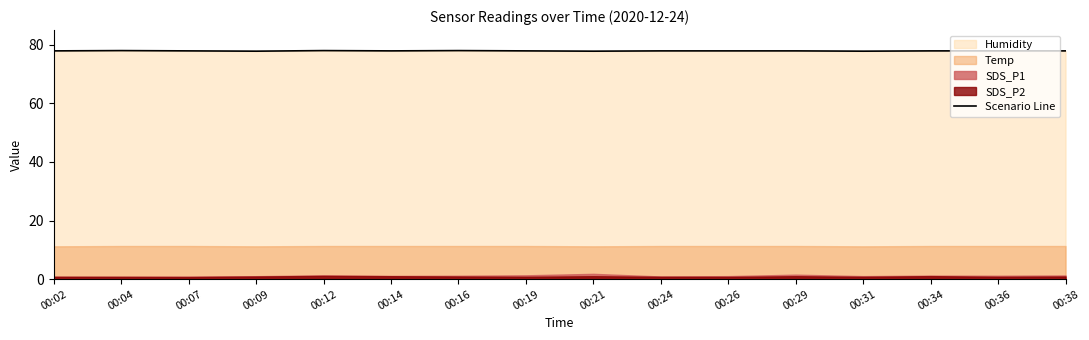

What is the sum of the values at 00:31 and 00:04?

155.8